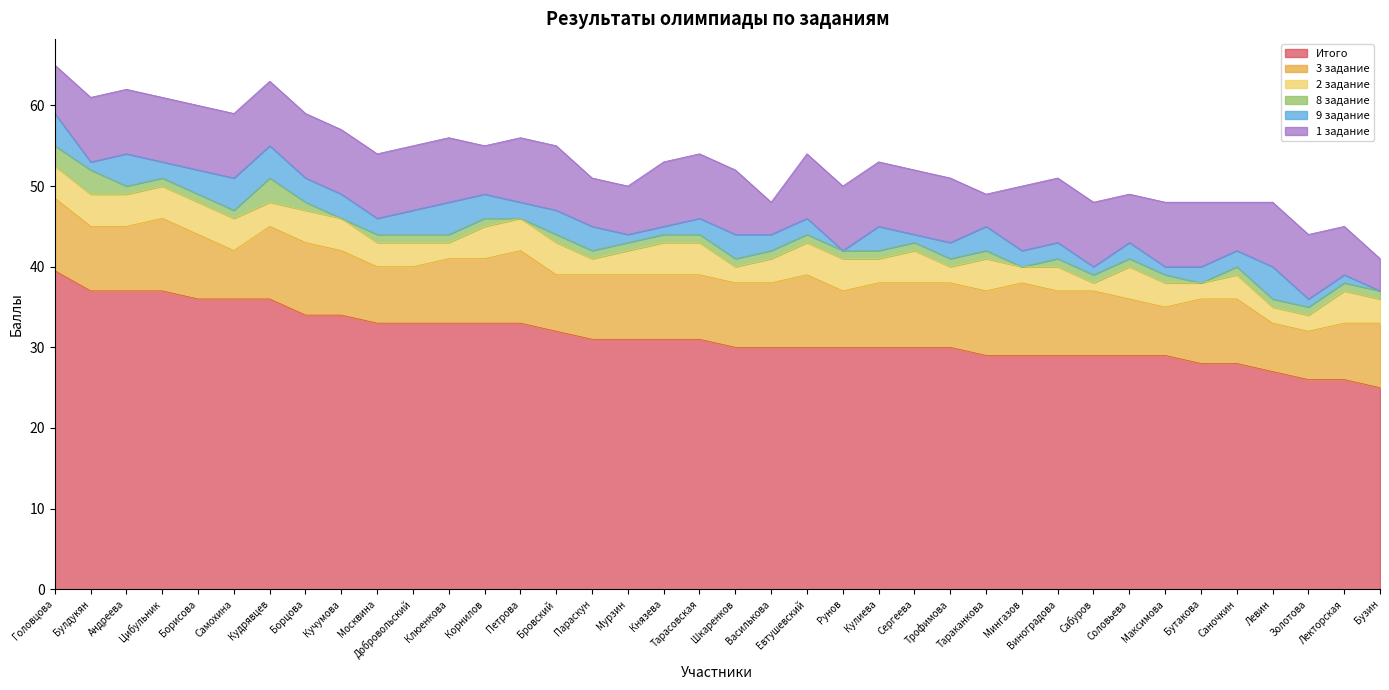

True or false: Итого and 1 задание cross at least once.

False